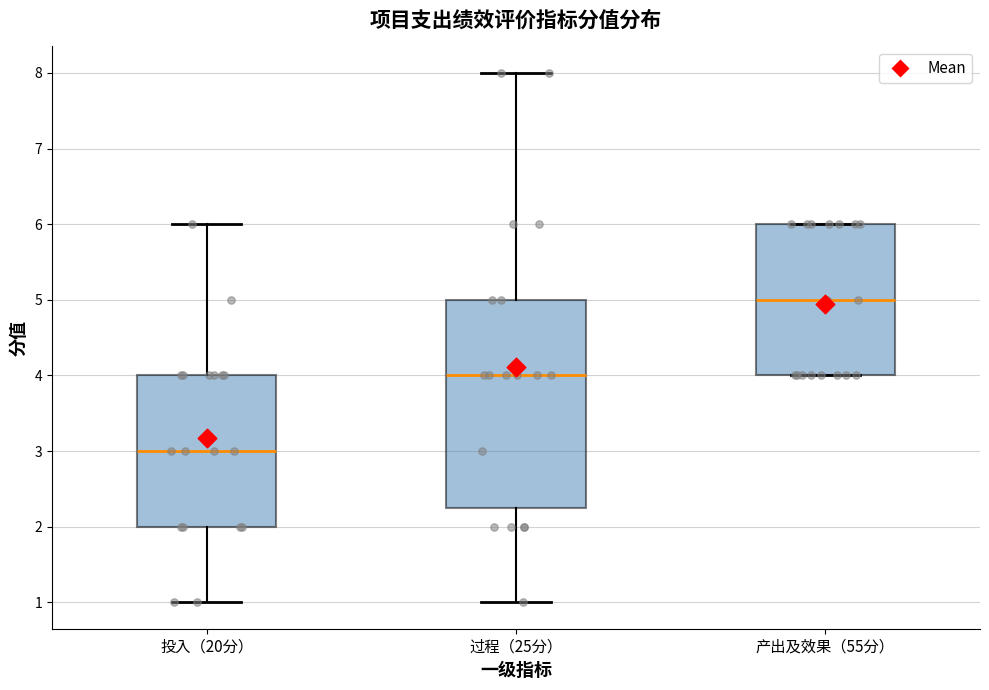

Which box is the tallest, from its lower edge to its upper edge?

过程（25分）